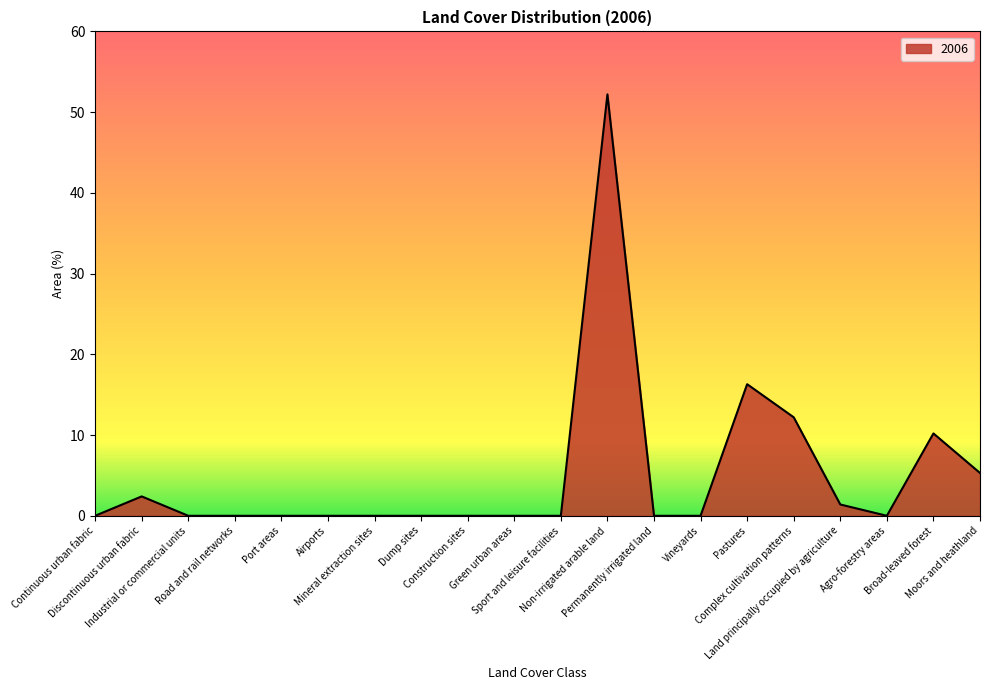

True or false: there are more than 2 points higher than both neighbors.

True